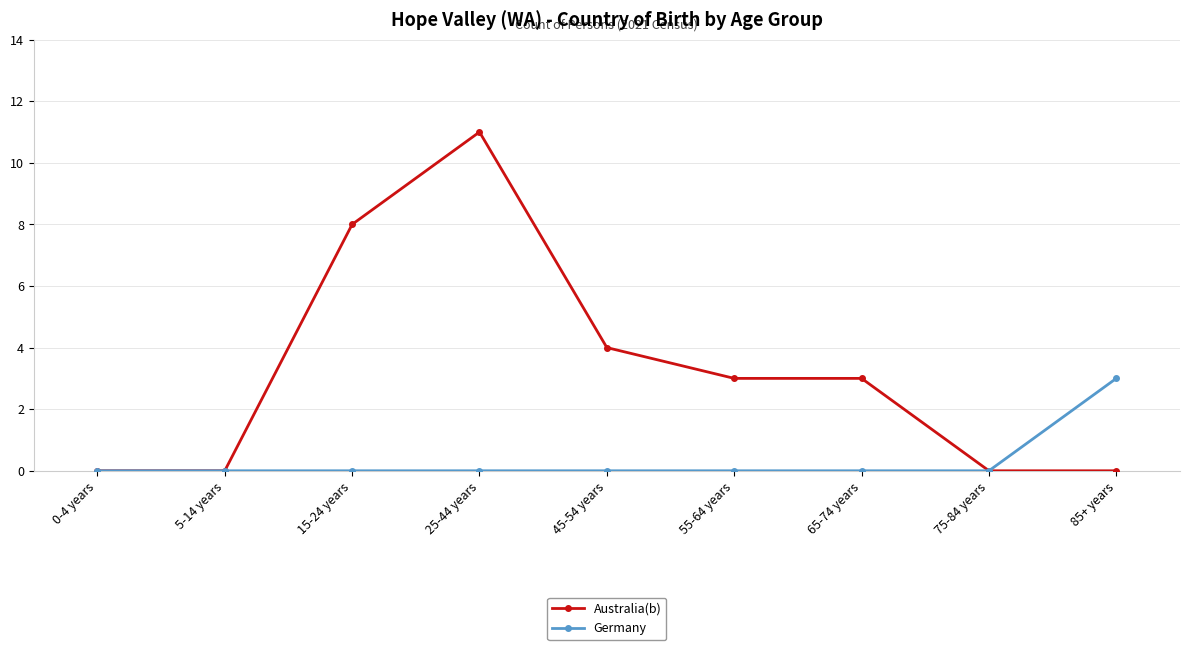

Reading right to left, transcribe all the data shown in this chart.

Australia(b): 85+ years=0	75-84 years=0	65-74 years=3	55-64 years=3	45-54 years=4	25-44 years=11	15-24 years=8	5-14 years=0	0-4 years=0
Germany: 85+ years=3	75-84 years=0	65-74 years=0	55-64 years=0	45-54 years=0	25-44 years=0	15-24 years=0	5-14 years=0	0-4 years=0